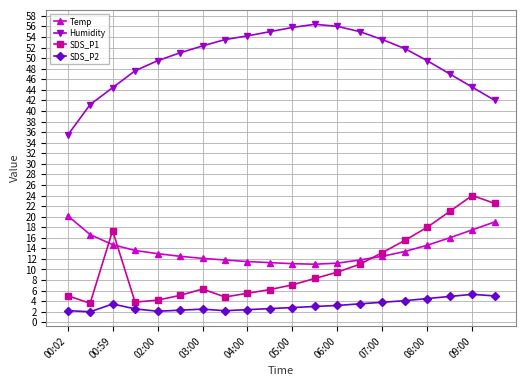

True or false: Humidity has more than 0 points higher than both neighbors.

True